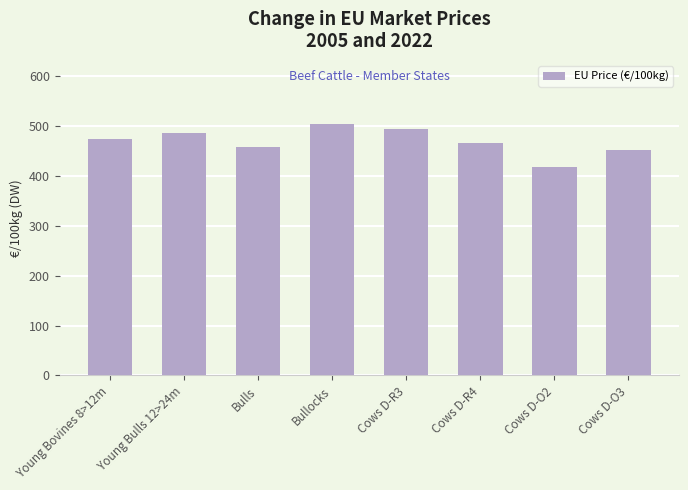

What is the difference between the values at Young Bovines 8>12m and Bulls?

14.6